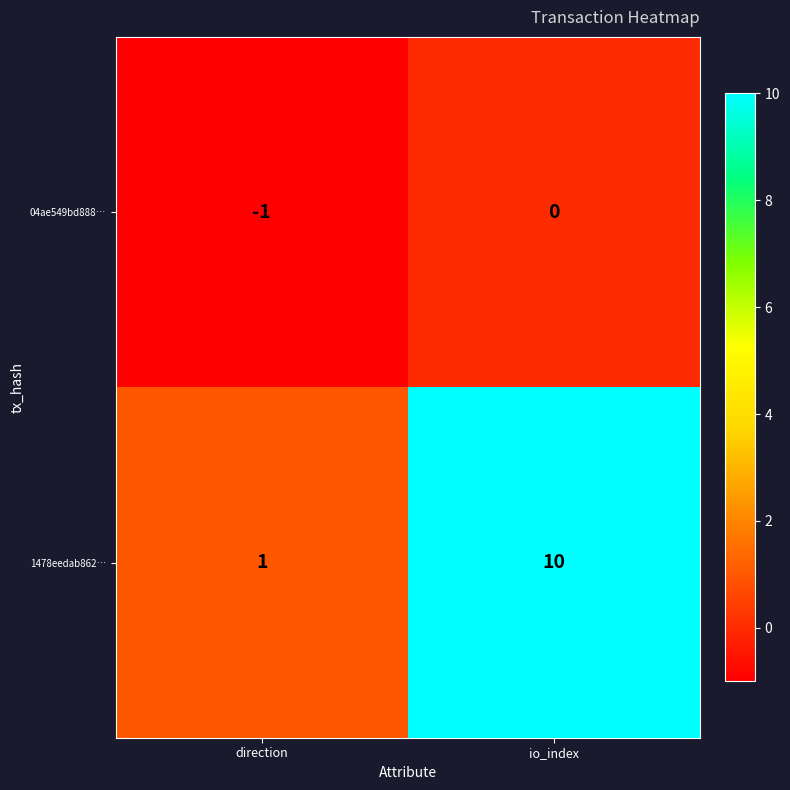

At io_index, list the series in order from largest to smallest.

1478eedab862…, 04ae549bd888…